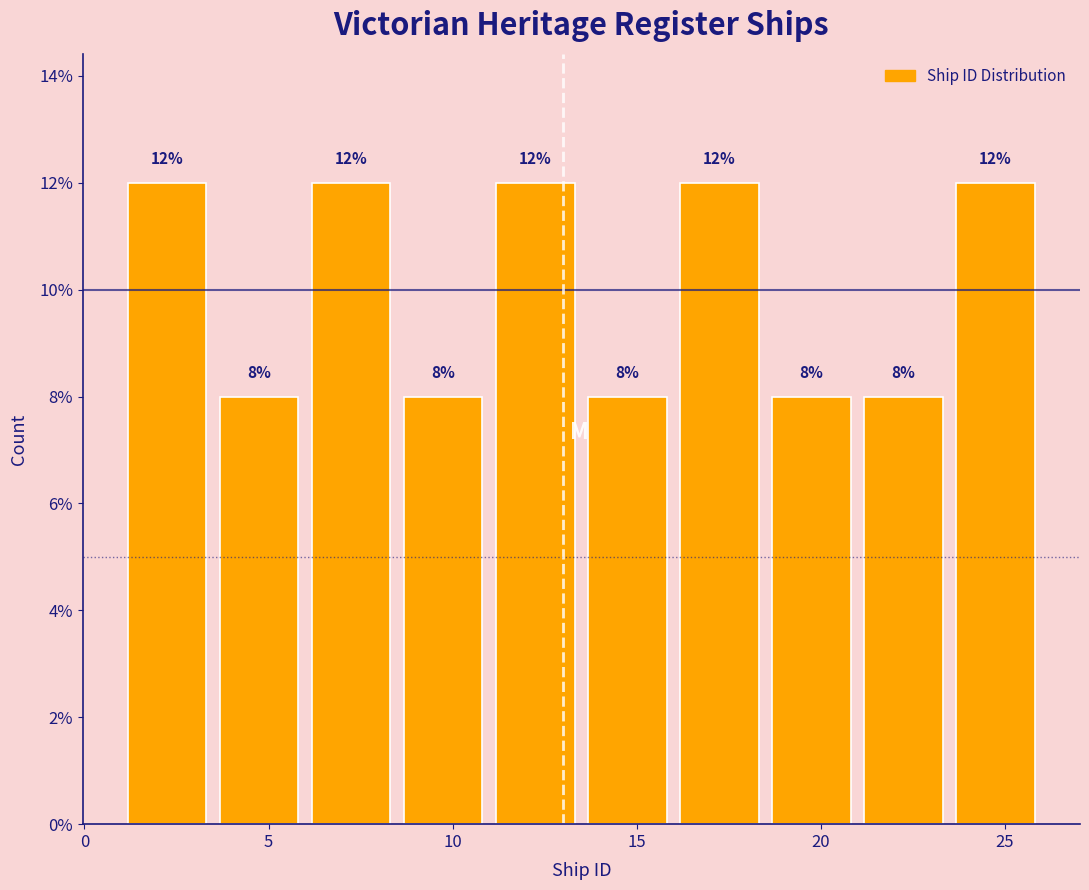

What is the height of the bar covering 6.0 to 8.5 on the x-axis?

12